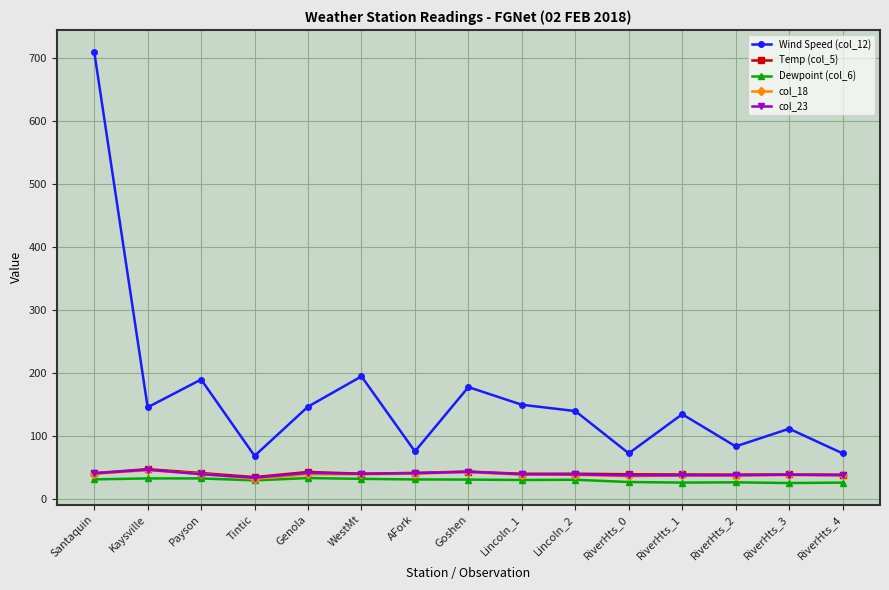

What position from the right is RiverHts_2?

3